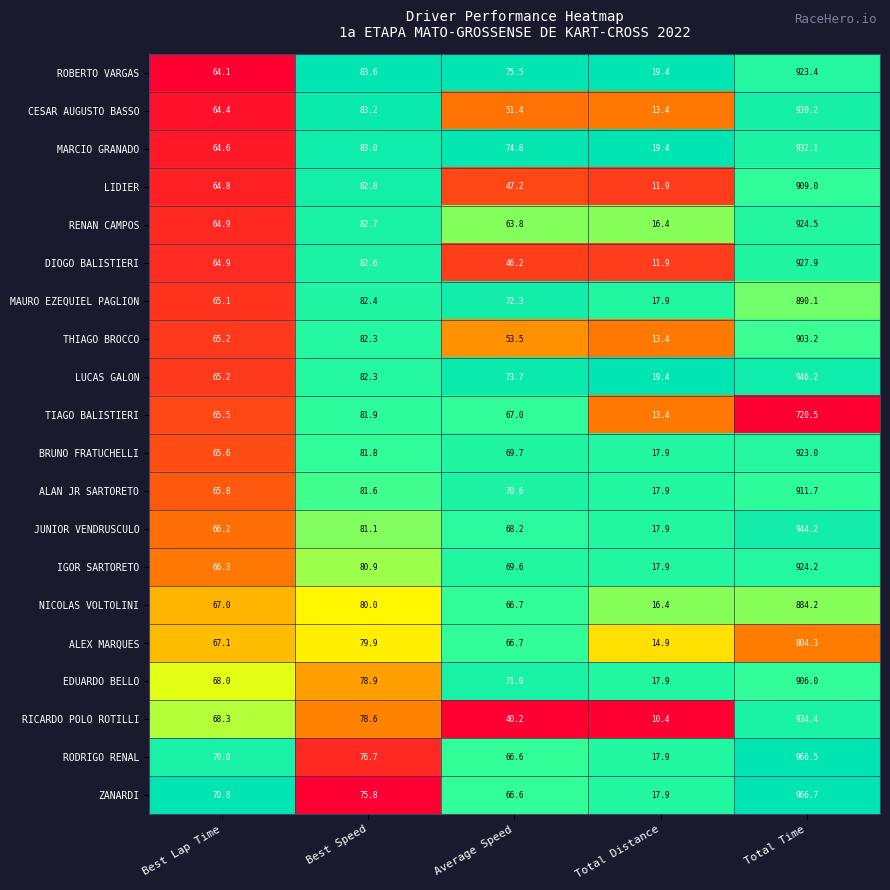

At which category does the chart reach its minimum across all series?

Total Distance